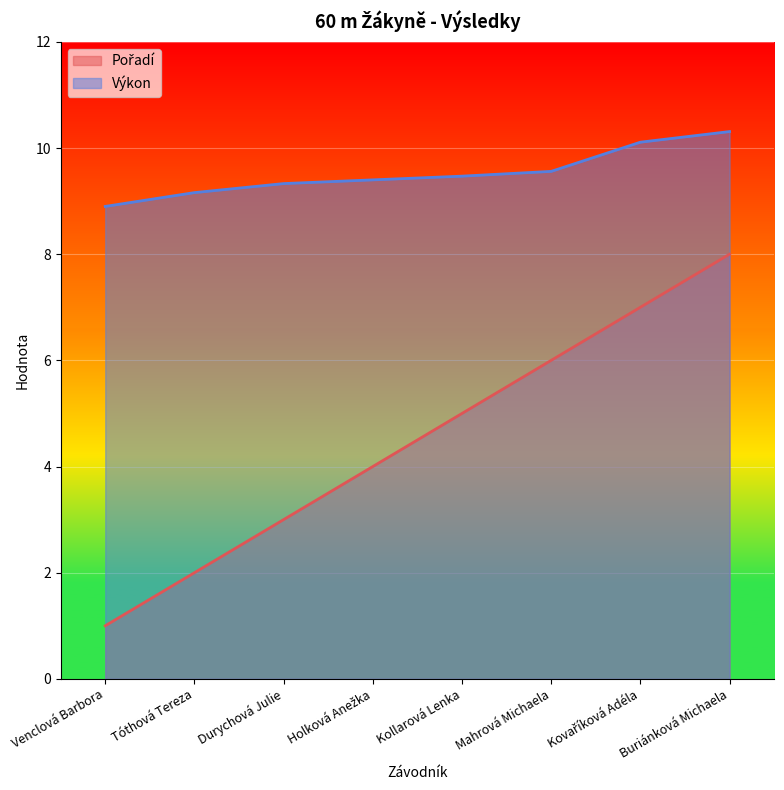

Is the value of Výkon at Holková Anežka greater than the value of Pořadí at Durychová Julie?

Yes